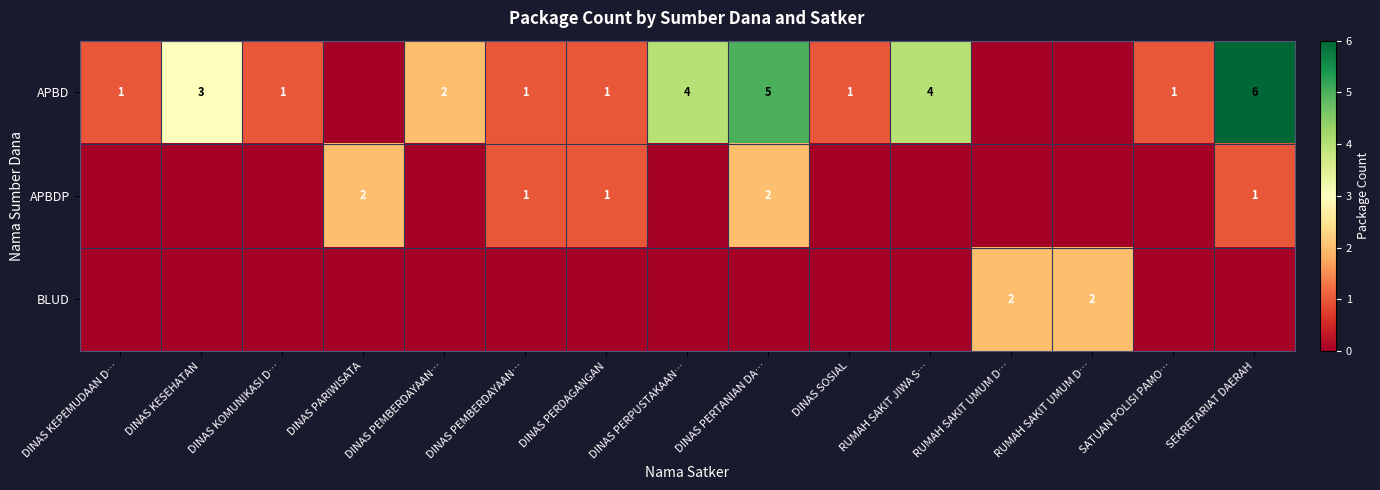

List the series in order of their peak value, highest first.

row_0, row_1, row_2